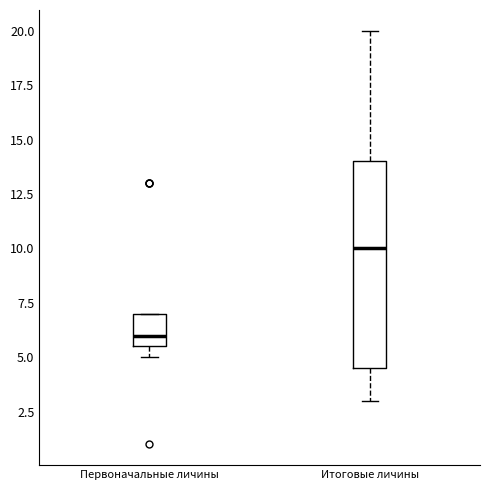

Which box has the lowest median line?

Первоначальные личины